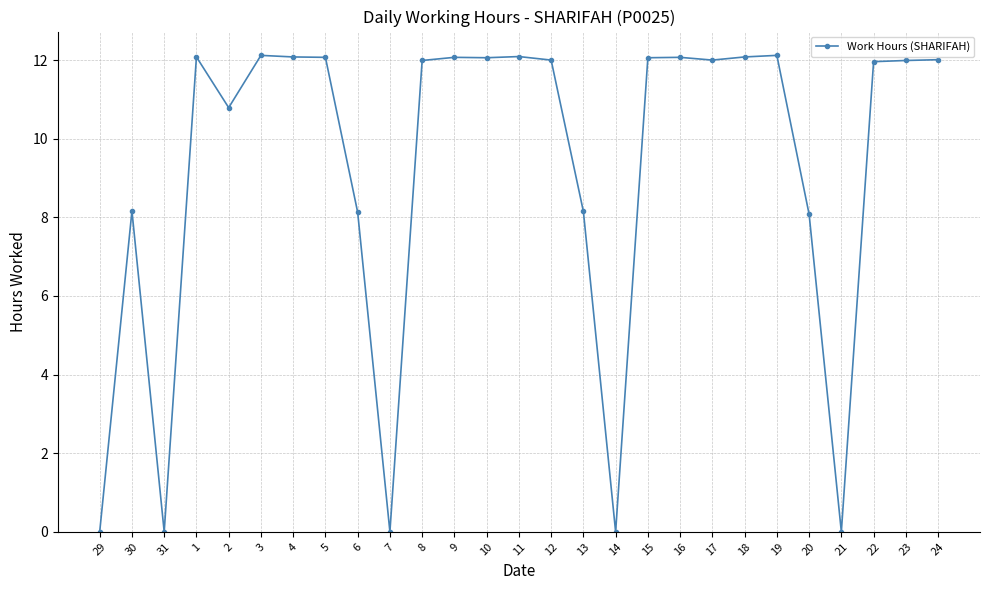

How many series are shown in this chart?

1